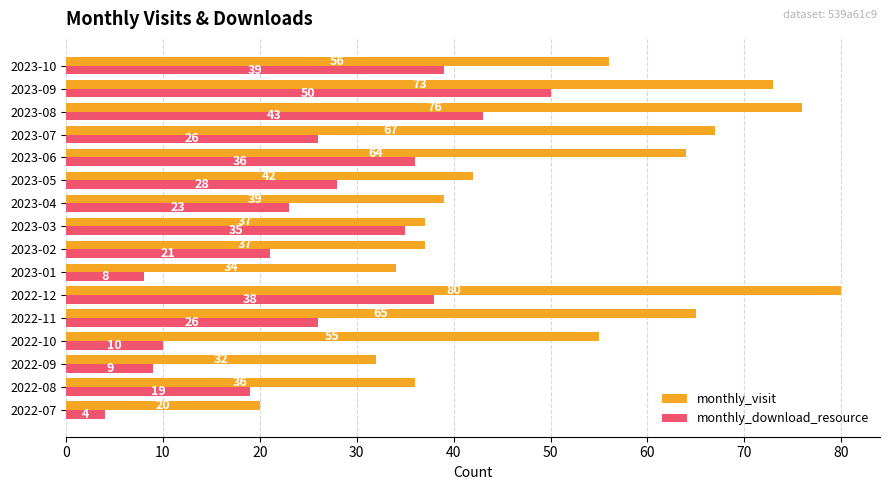

List the series in order of their overall mean, highest first.

monthly_visit, monthly_download_resource